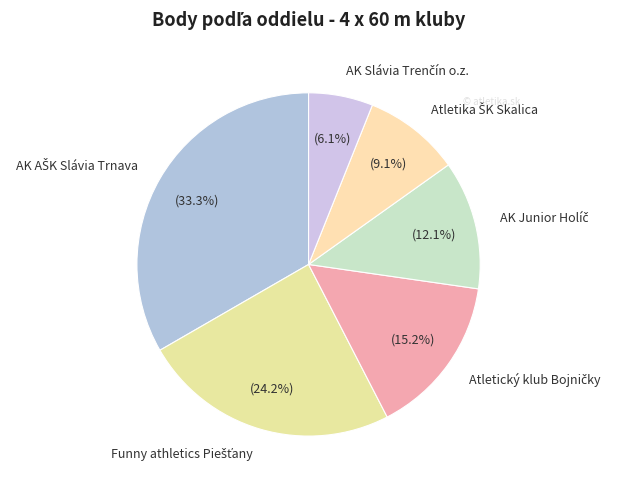

Is there a majority slice in this chart?

No